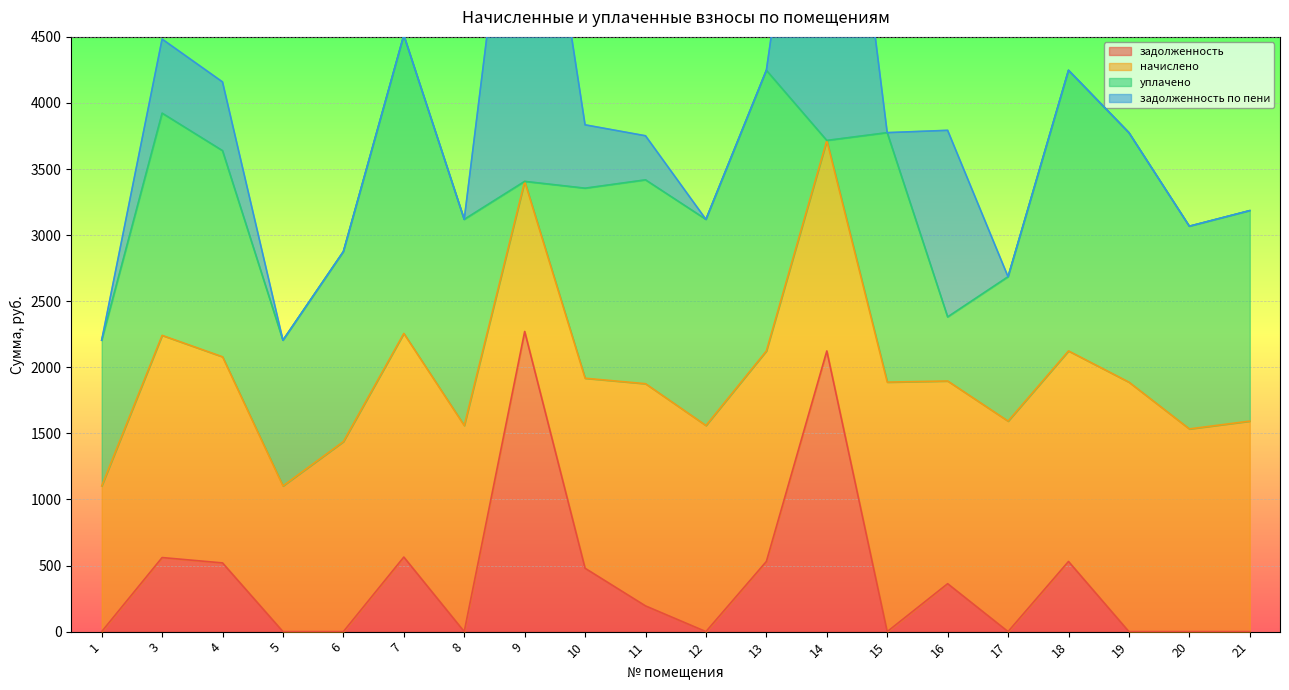

True or false: уплачено has more than 2 interior local peaks.

True